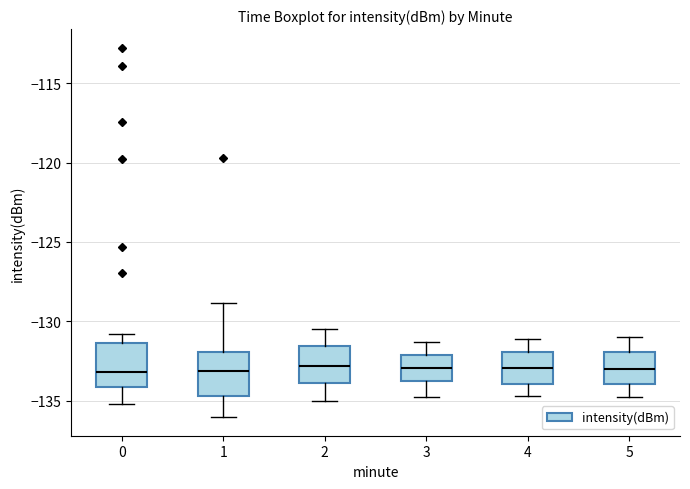

Where does the lower whisker of the box at x = 2 end on the y-axis? The values are not printed on the chart, so give them approximately, as read against the axis.

-135.0